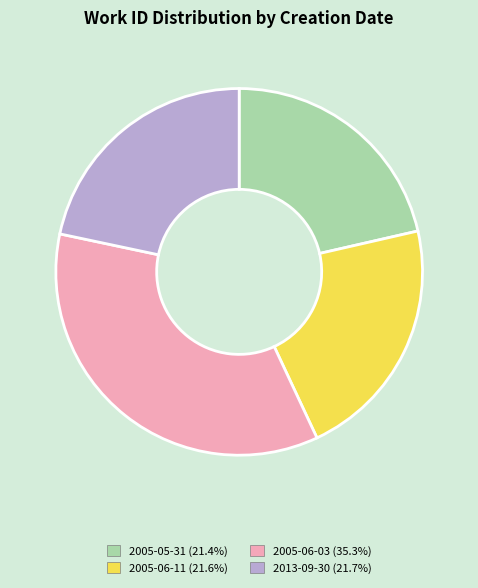

What is the ratio of the value at 2005-06-03 to the value at 2005-05-31?

1.6